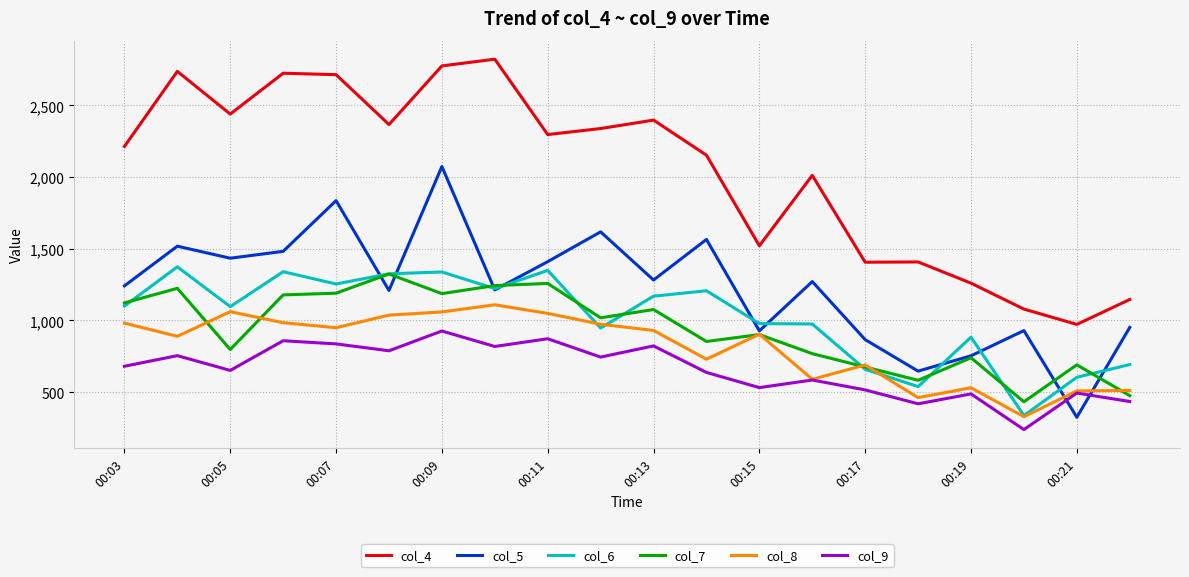

What are all the series names shown in the legend?

col_4, col_5, col_6, col_7, col_8, col_9